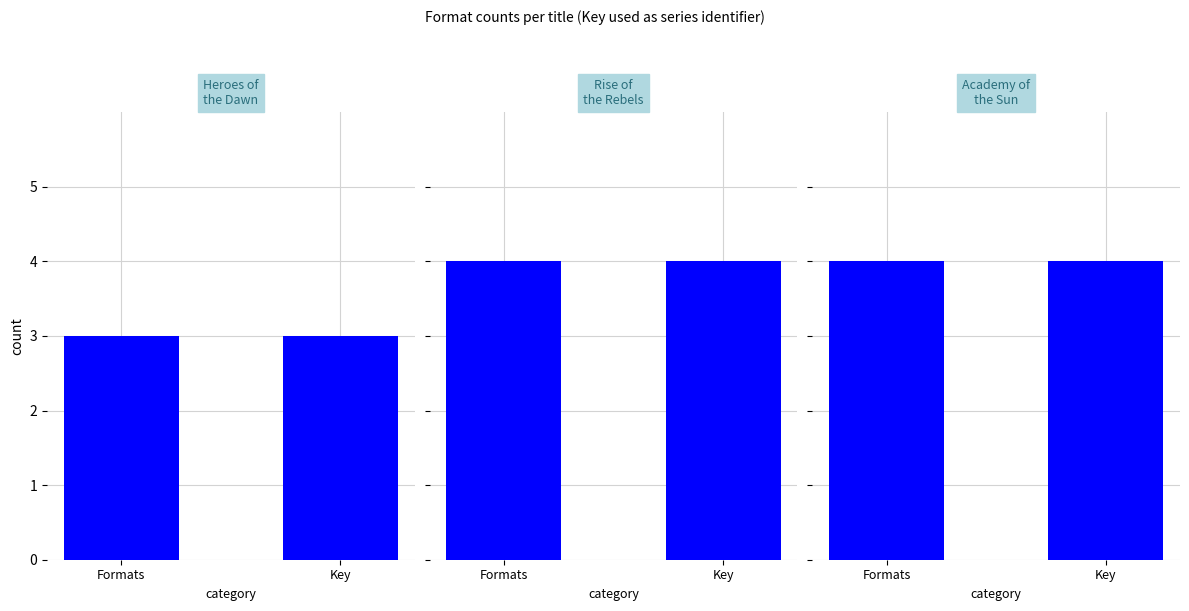

Is the value of Academy of
the Sun at Key greater than the value of Rise of
the Rebels at Key?

No